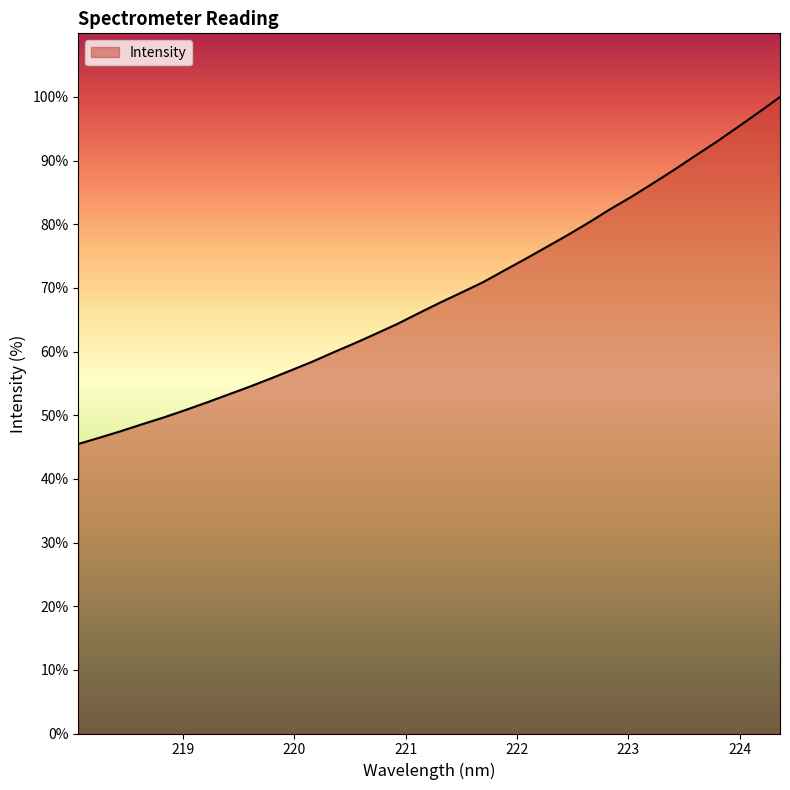

What is the difference between the maximum and minimum values?

54.5